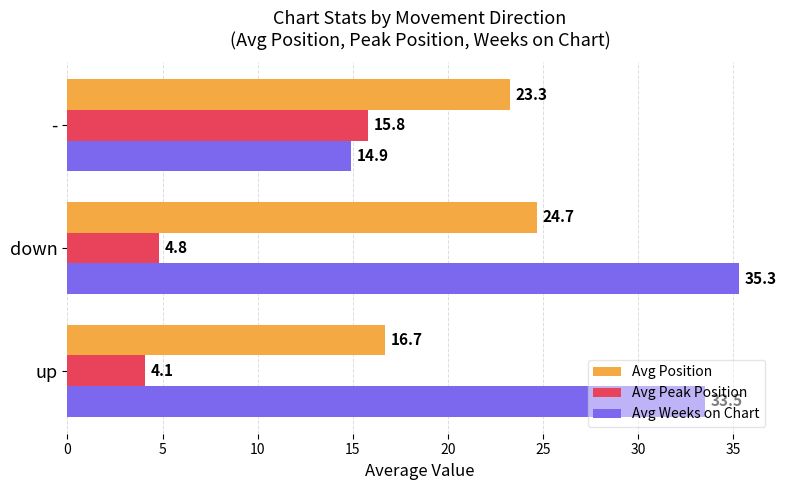

The Avg Position series shows 16.7 at up. True or false?

True